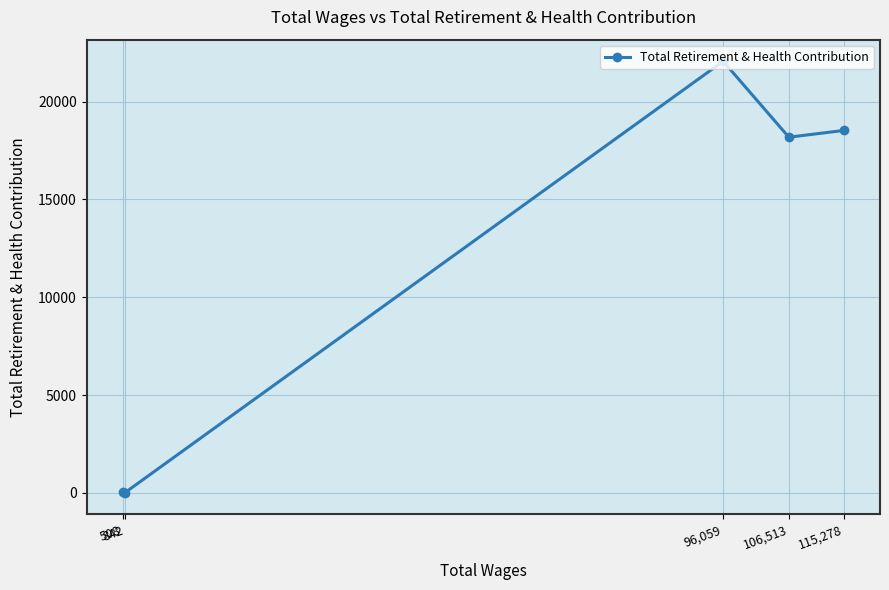

List the labels in order of value, smallest first.

842, 508, 106,513, 115,278, 96,059